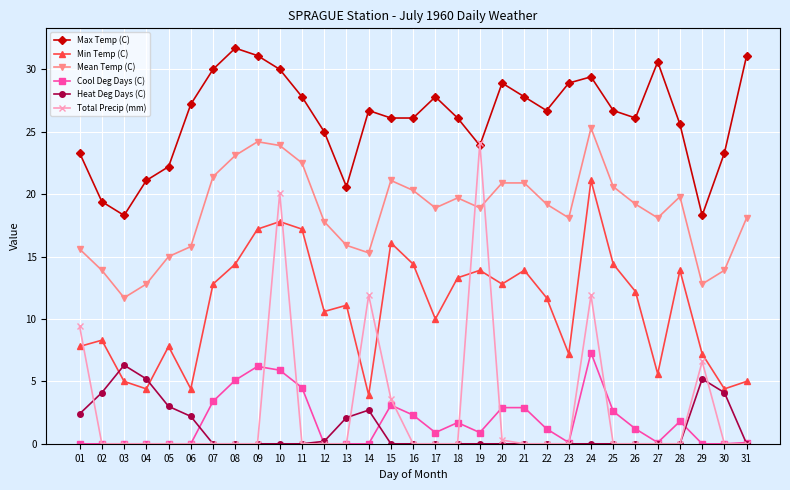

At 10, list the series in order from smallest to largest.

Heat Deg Days (C), Cool Deg Days (C), Min Temp (C), Total Precip (mm), Mean Temp (C), Max Temp (C)